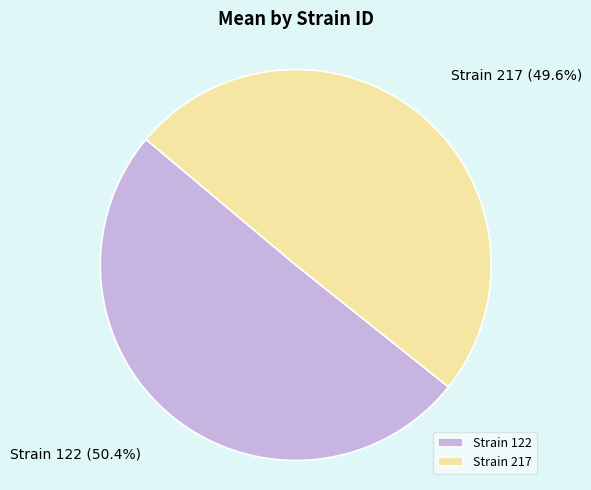

Rank the categories by value from lowest to highest.

Strain 217, Strain 122